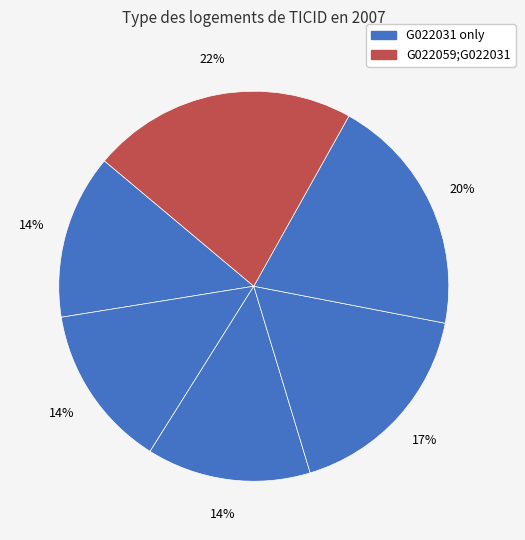

Rank the categories by value from highest to lowest.

256615539, 219113011, 334651727, 135140682, 285095960, 139069680